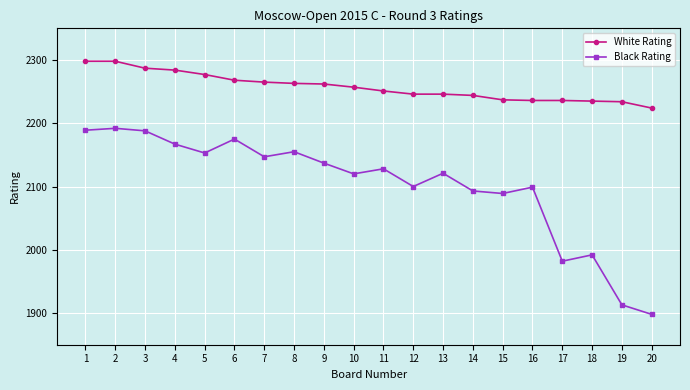

What is the highest value of the Black Rating series?

2192